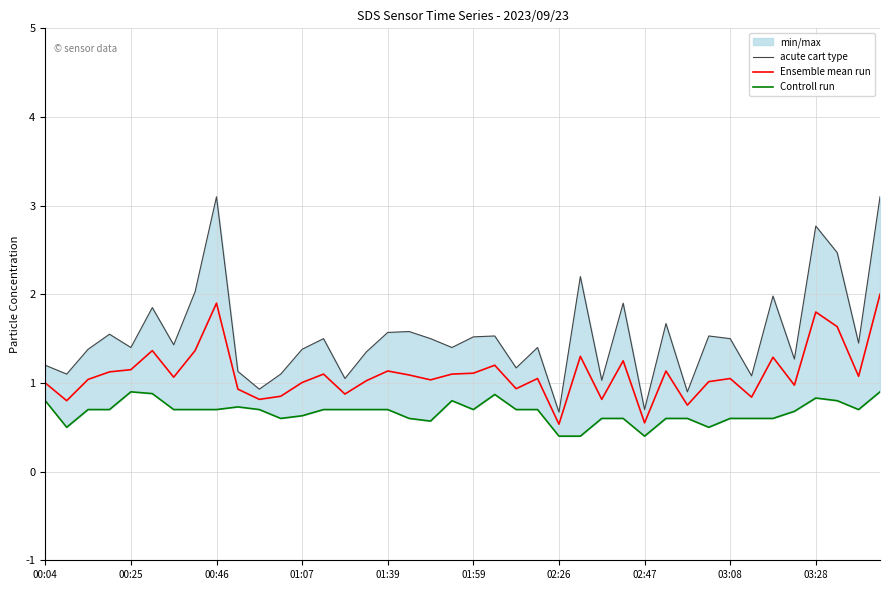

In acute cart type, how many points are lower than both neighbors (excluding endpoints)?

14